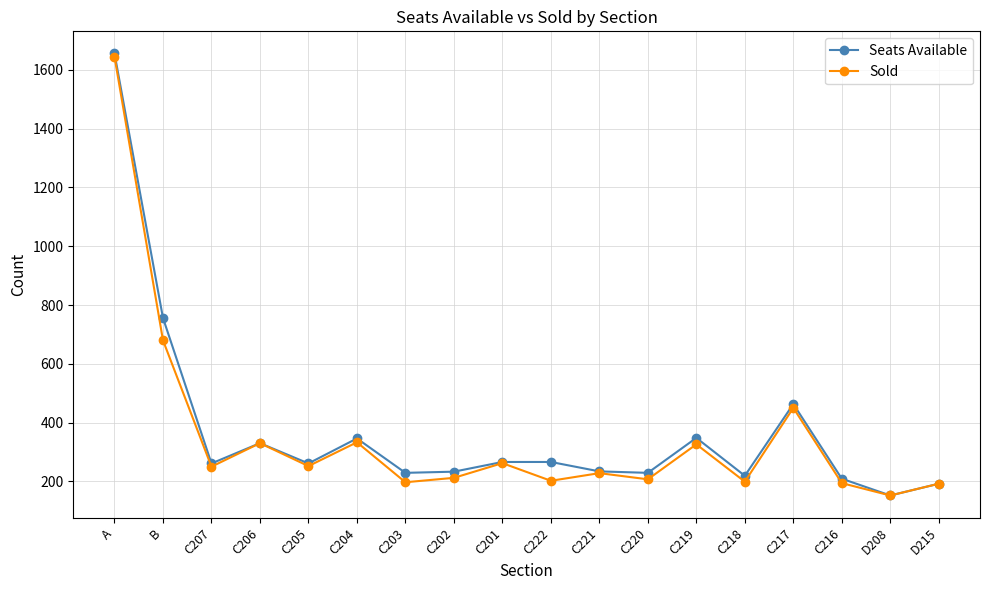

What is the approximate value of Seats Available at C207, to the nearest 100?

300